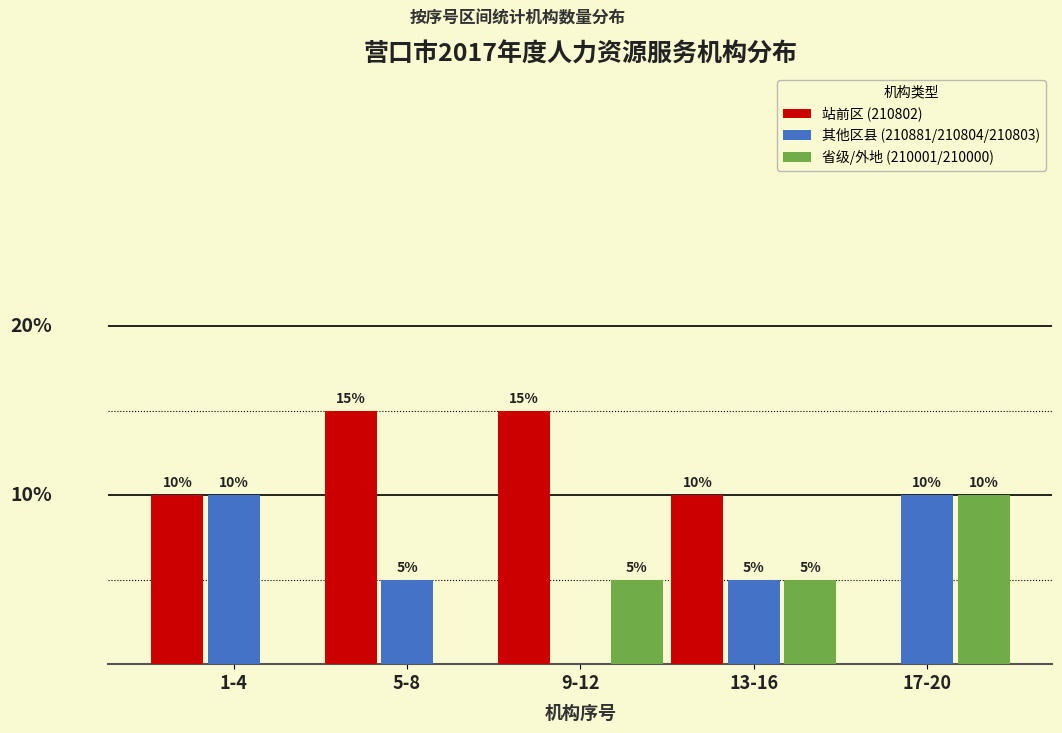

Are the bars grouped side by side (vs. stacked)?

Yes